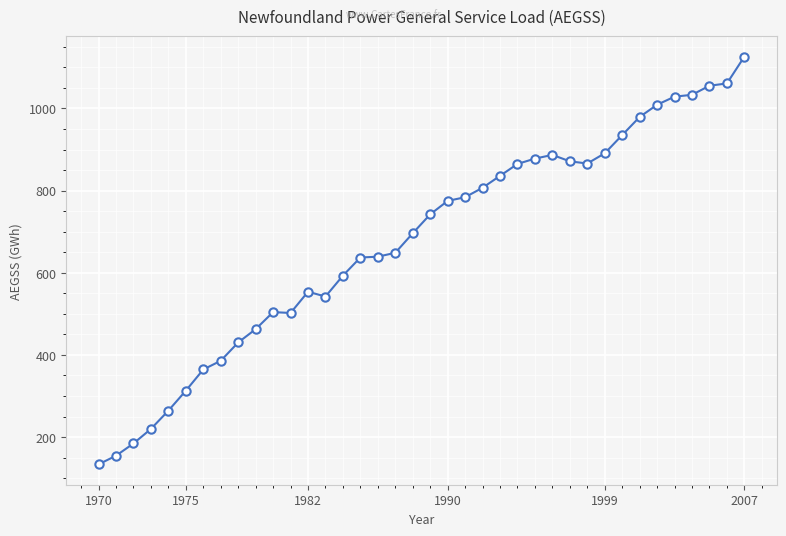

True or false: there are more than 1 points higher than both neighbors.

True